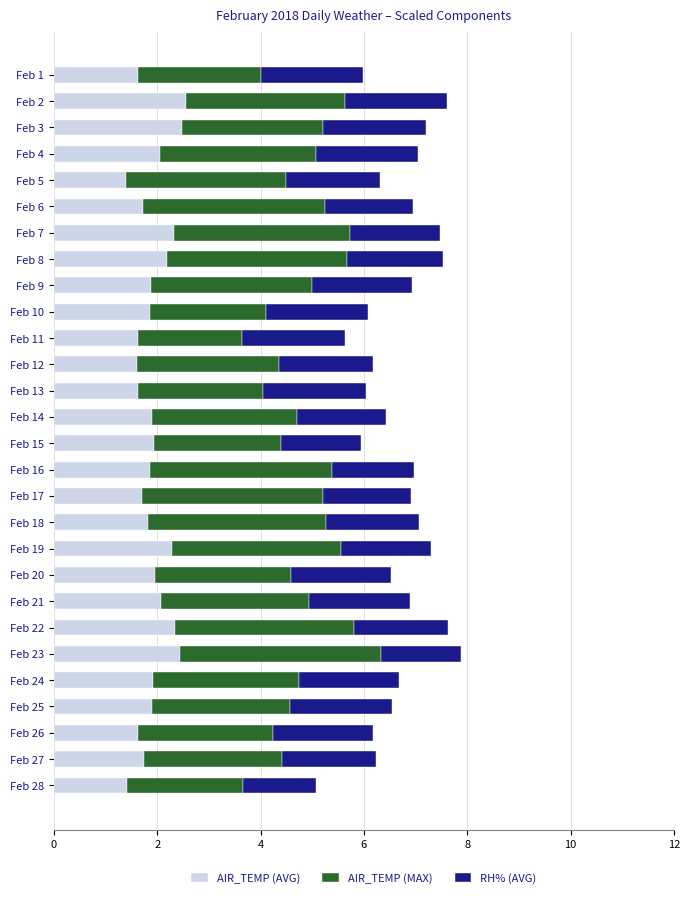

What is the maximum value for AIR_TEMP (AVG)?

2.6